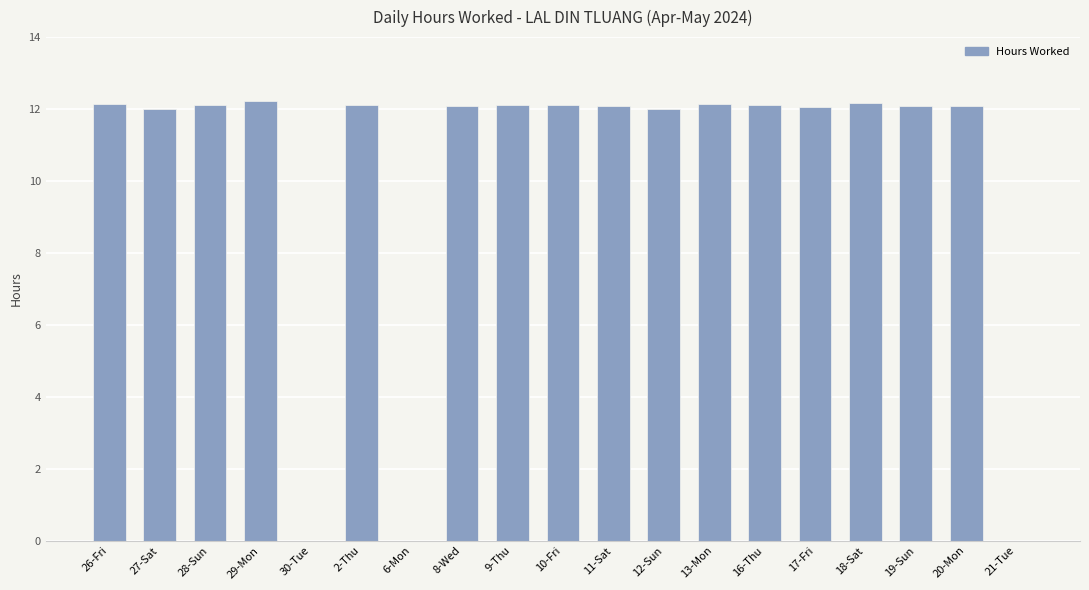

What is the ratio of the value at 10-Fri to the value at 19-Sun?

1.0